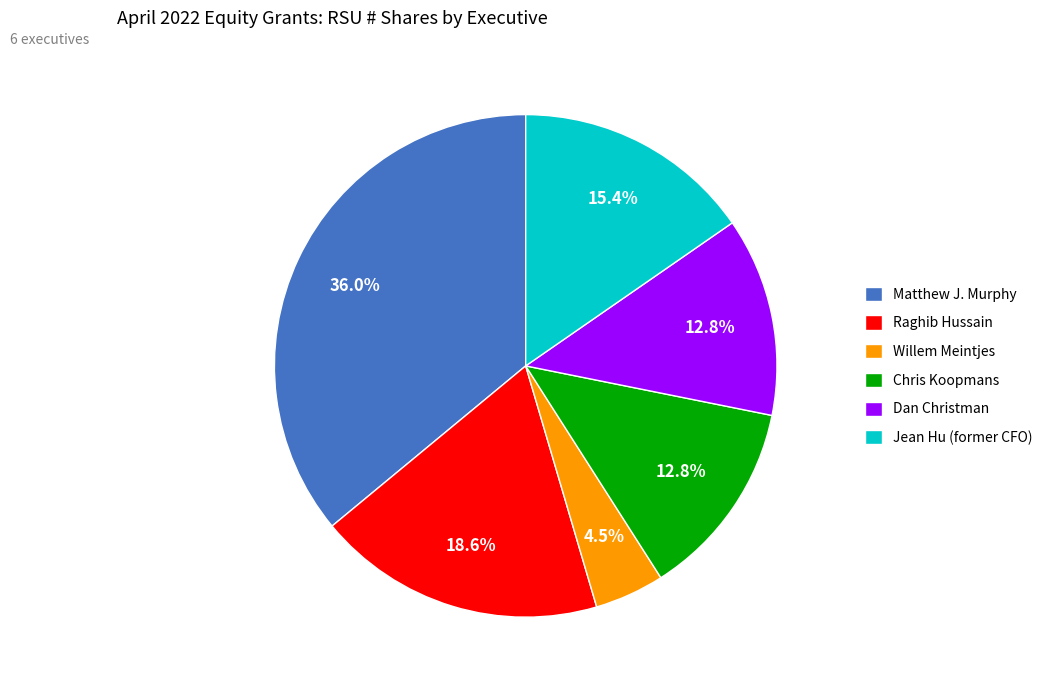

How many slices are in this pie chart?

6